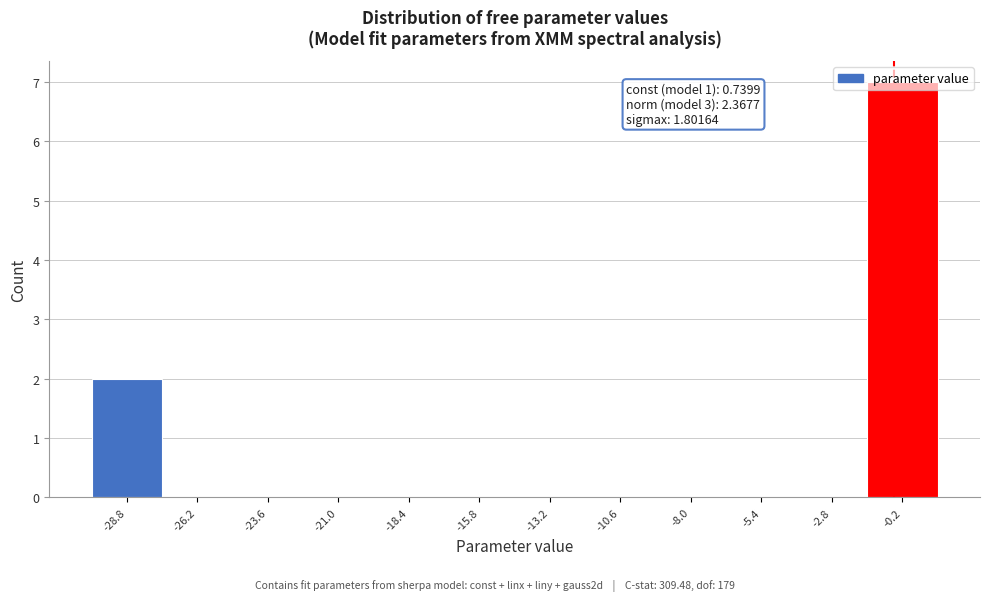

The chart shows a value of -4 at -13.2. True or false?

False